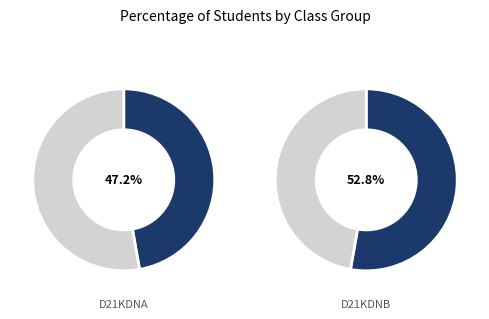

Combined, what portion of the pie is D21KDNB and D21KDNA?

100.0%